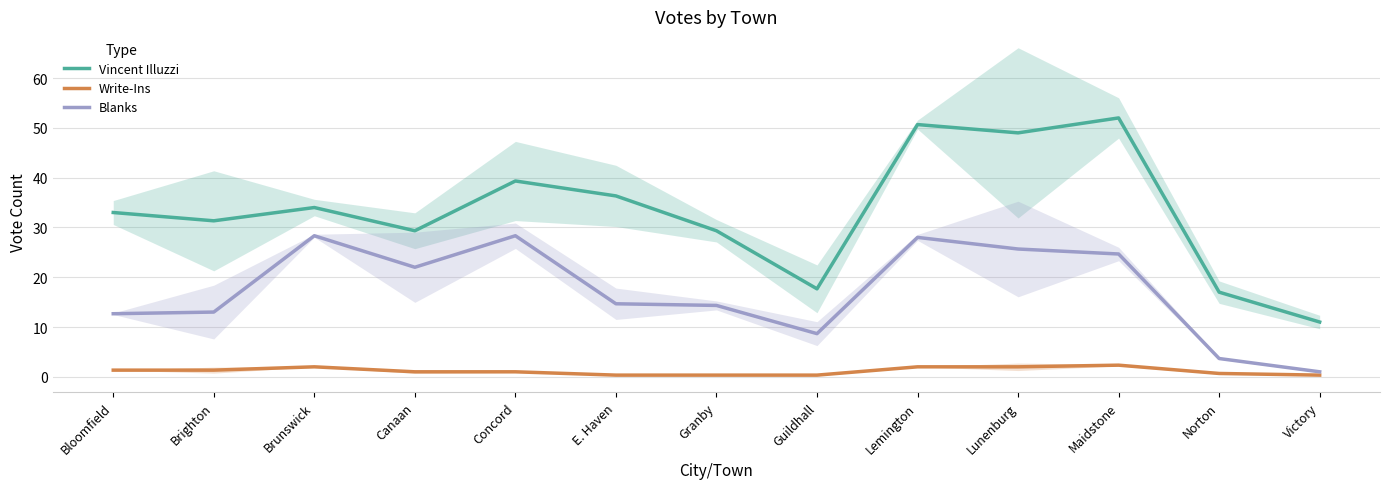

True or false: Write-Ins and Blanks intersect in this chart.

False